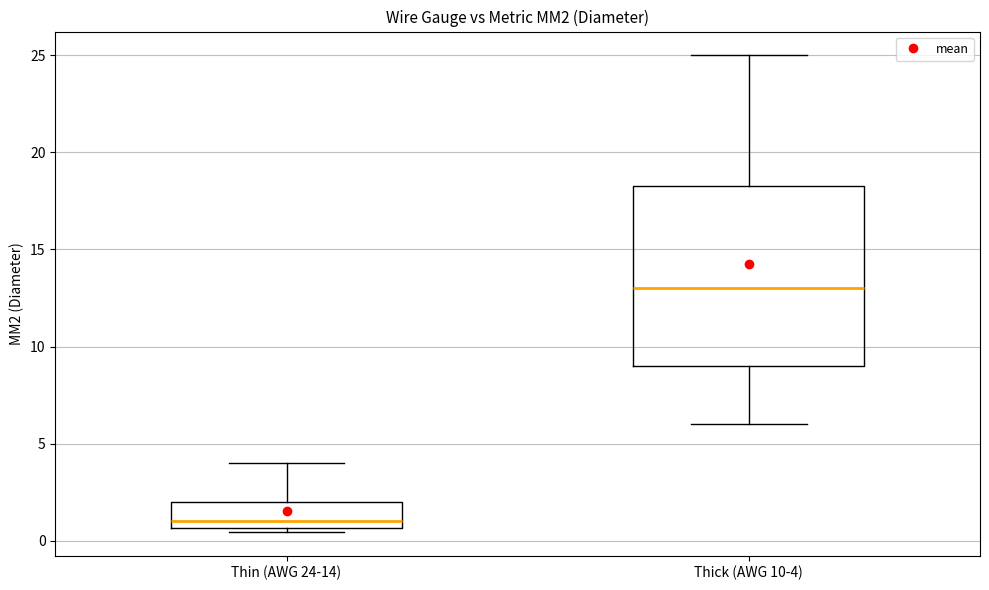

Which box is the tallest, from its lower edge to its upper edge?

Thick (AWG 10-4)